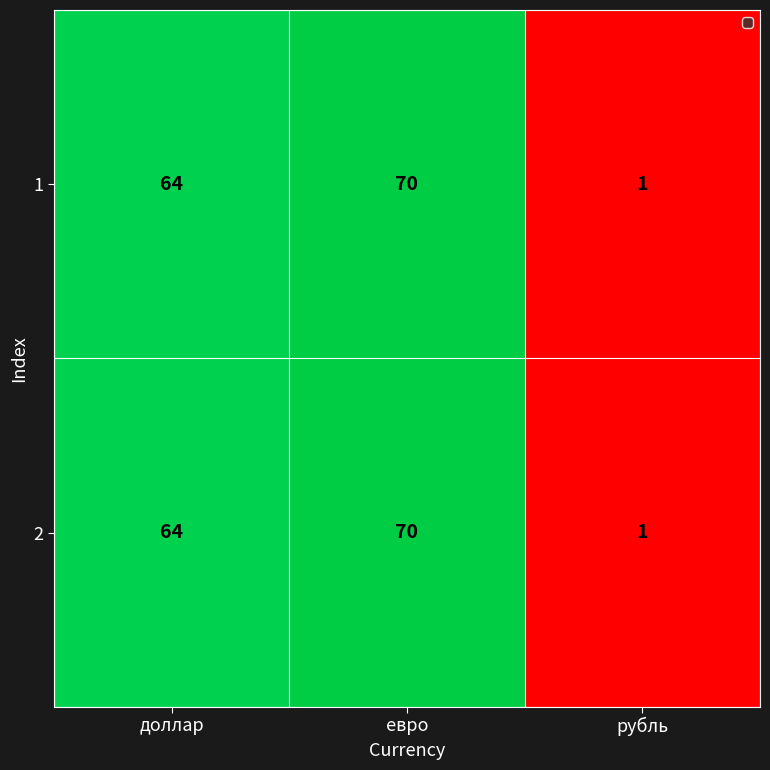

Reading left to right, transcribe all the data shown in this chart.

1: доллар=64	евро=70	рубль=1
2: доллар=64	евро=70	рубль=1